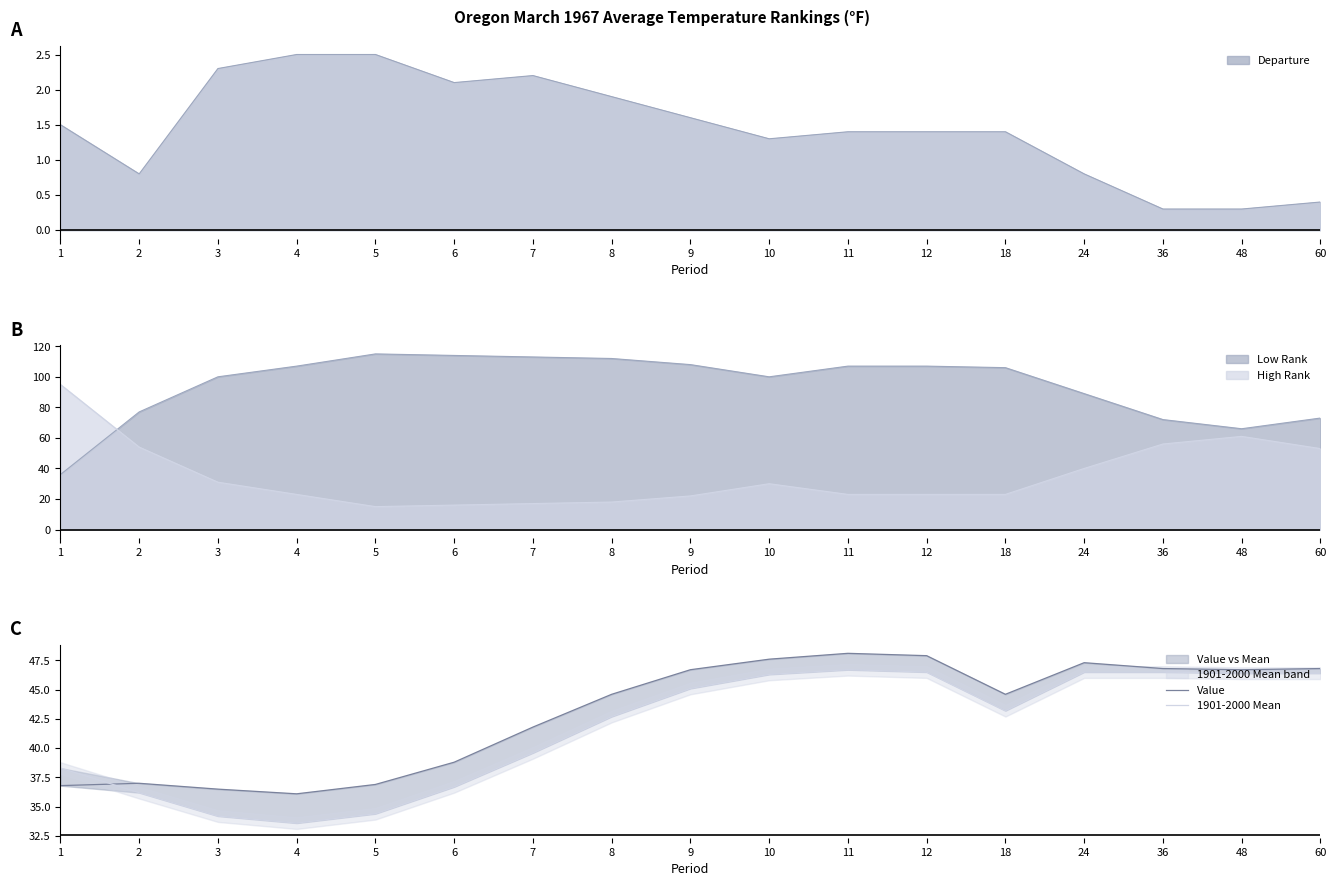

How many interior local valleys does the Value series have?

3